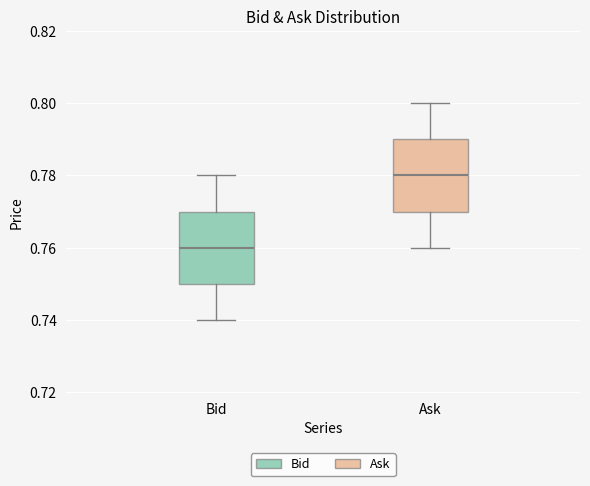

Reading left to right, transcribe this box plot: for each box, give where its median line is, the range the box spans, and where its two whiskers end, as read against the y-axis. The values are not printed on the chart, so give them approximately, as read against the axis.

Bid: median 0.76, box 0.75 to 0.77, whiskers 0.74 to 0.78
Ask: median 0.78, box 0.77 to 0.79, whiskers 0.76 to 0.80